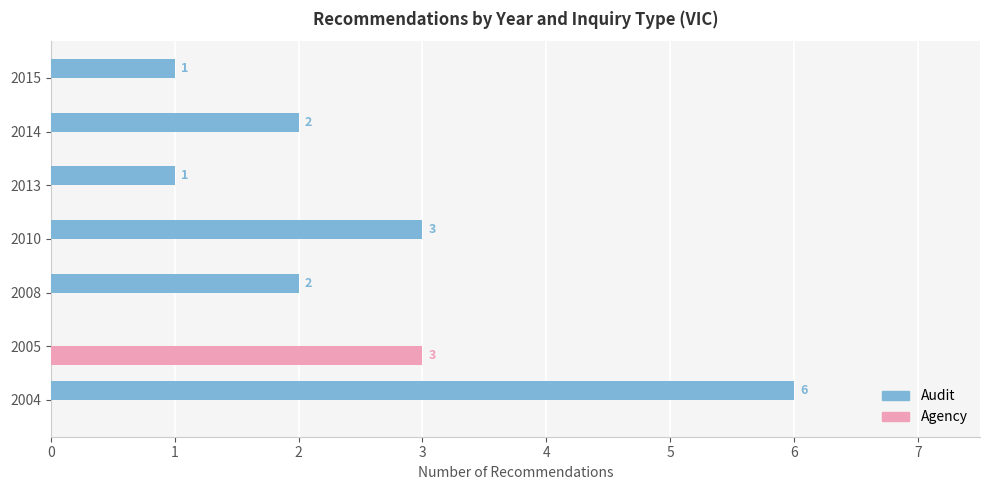

How many Agency values are between 0 and 1?

6